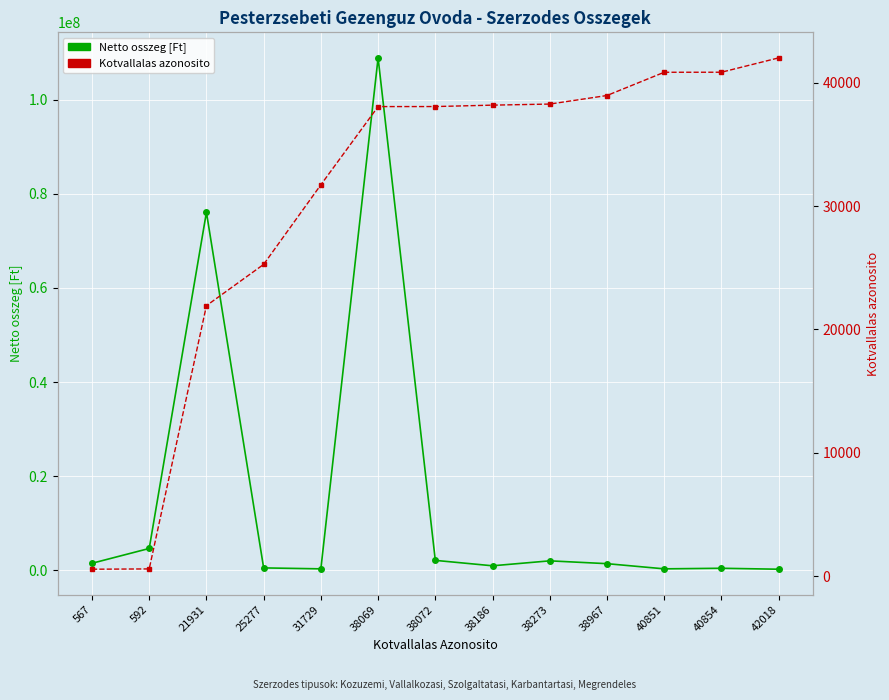

At 592, list the series in order from smallest to largest.

Kotvallalas azonosito, Netto osszeg [Ft]